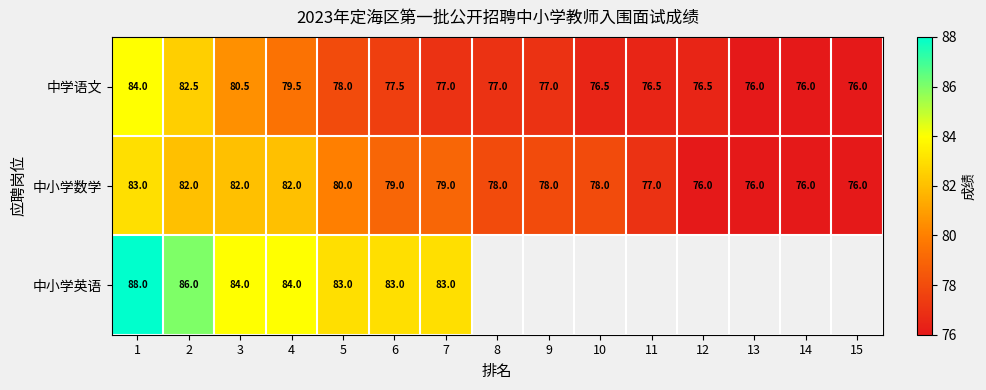

At 6, list the series in order from smallest to largest.

中学语文, 中小学数学, 中小学英语